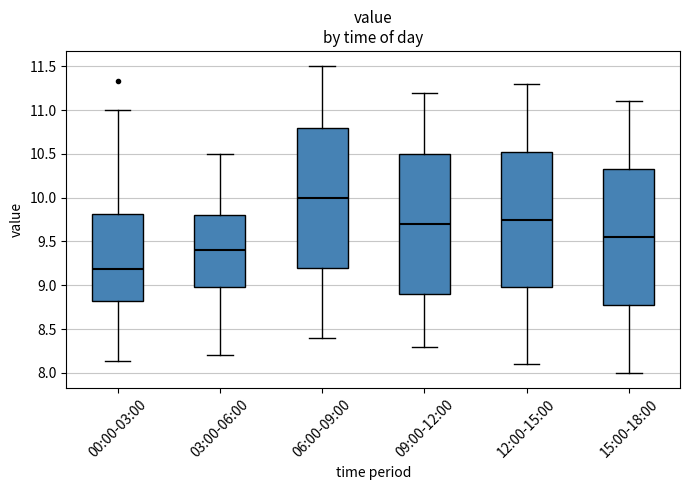

Reading left to right, read every box against the y-axis: the position of its median line, the range the box covers, and the ends of its whiskers. The values are not printed on the chart, so give them approximately, as read against the axis.

00:00-03:00: median 9.20, box 8.80 to 9.80, whiskers 8.15 to 11.00
03:00-06:00: median 9.40, box 9.00 to 9.80, whiskers 8.20 to 10.50
06:00-09:00: median 10.00, box 9.20 to 10.80, whiskers 8.40 to 11.50
09:00-12:00: median 9.70, box 8.90 to 10.50, whiskers 8.30 to 11.20
12:00-15:00: median 9.75, box 9.00 to 10.55, whiskers 8.10 to 11.30
15:00-18:00: median 9.55, box 8.80 to 10.35, whiskers 8.00 to 11.10